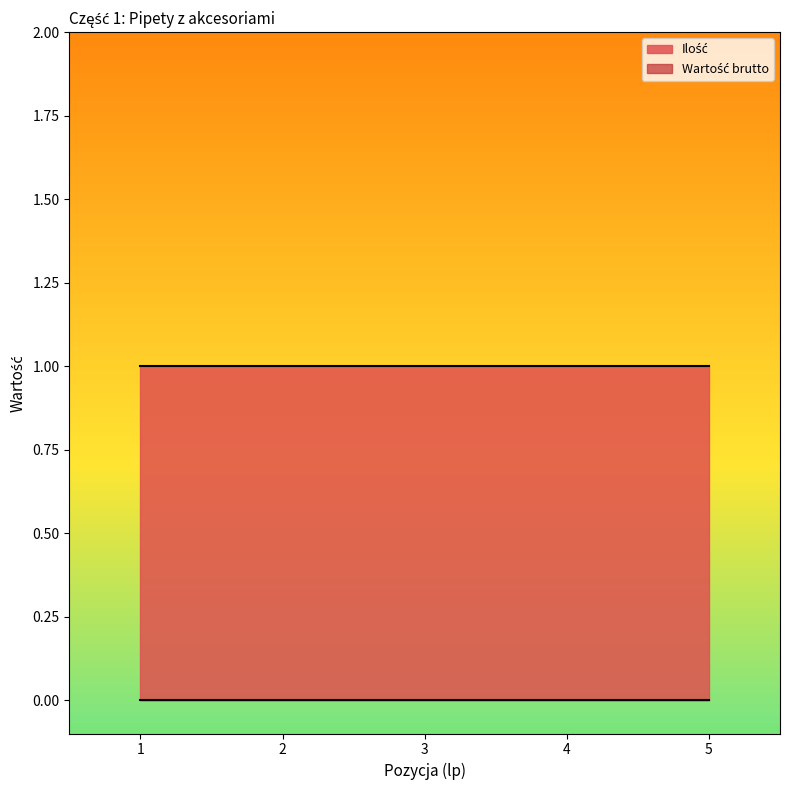

Which series has the widest spread of values?

Ilość